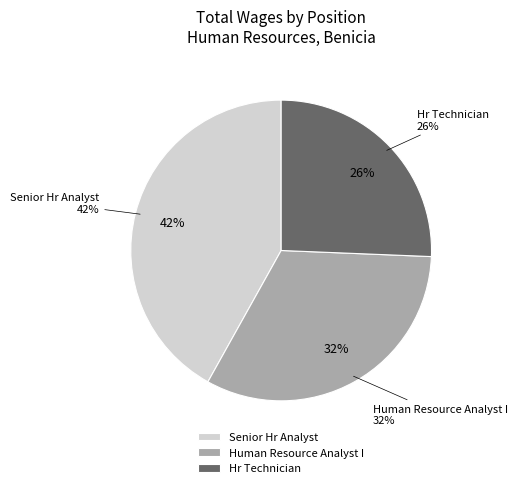

How many slices are in this pie chart?

3